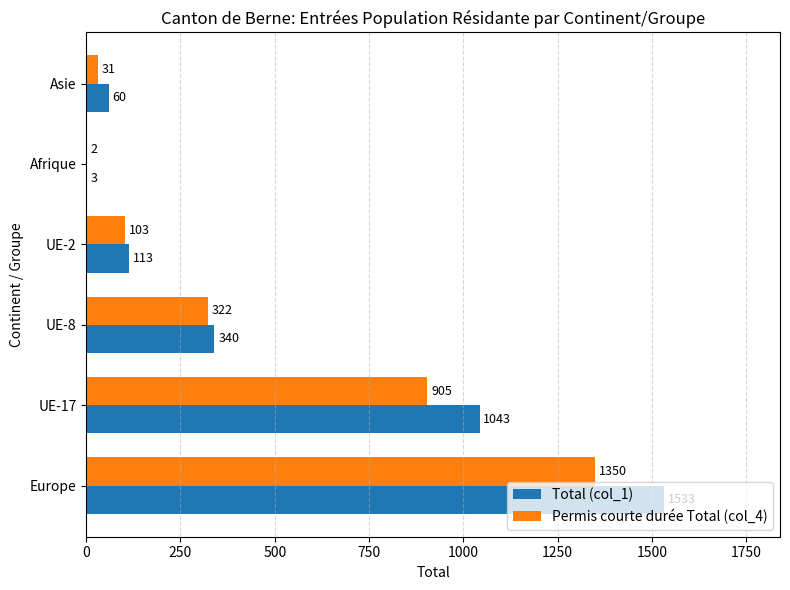

What is the sum of all Permis courte durée Total (col_4) values?

2713